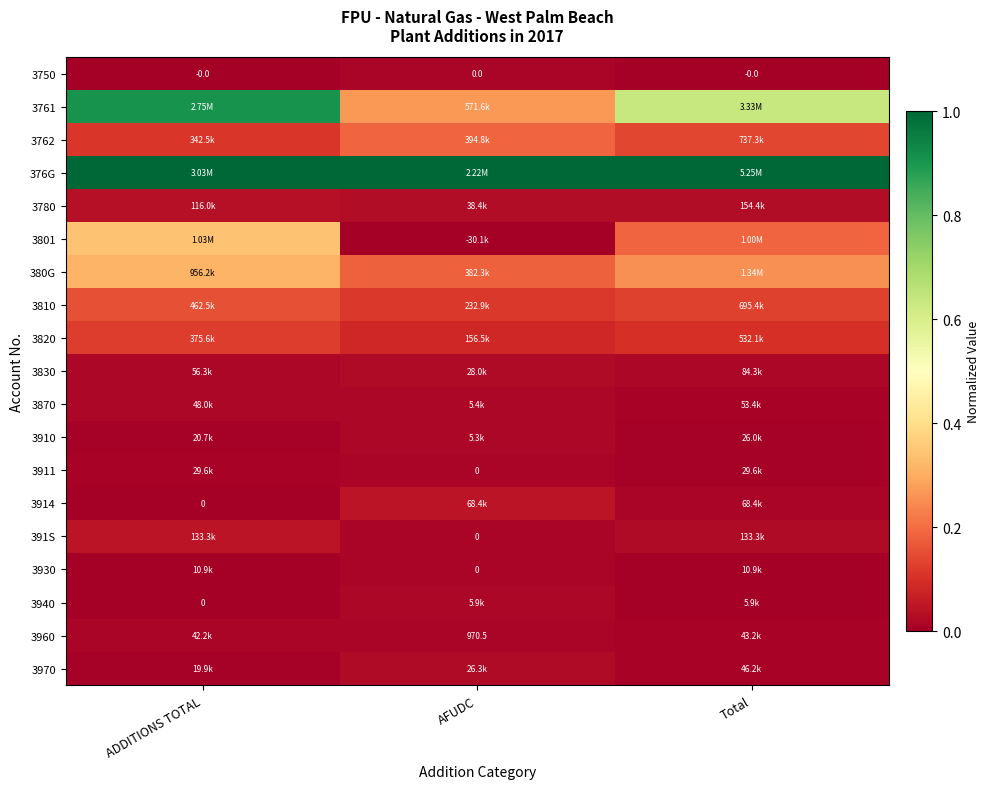

The 3810 series shows 0.2 at Total. True or false?

False